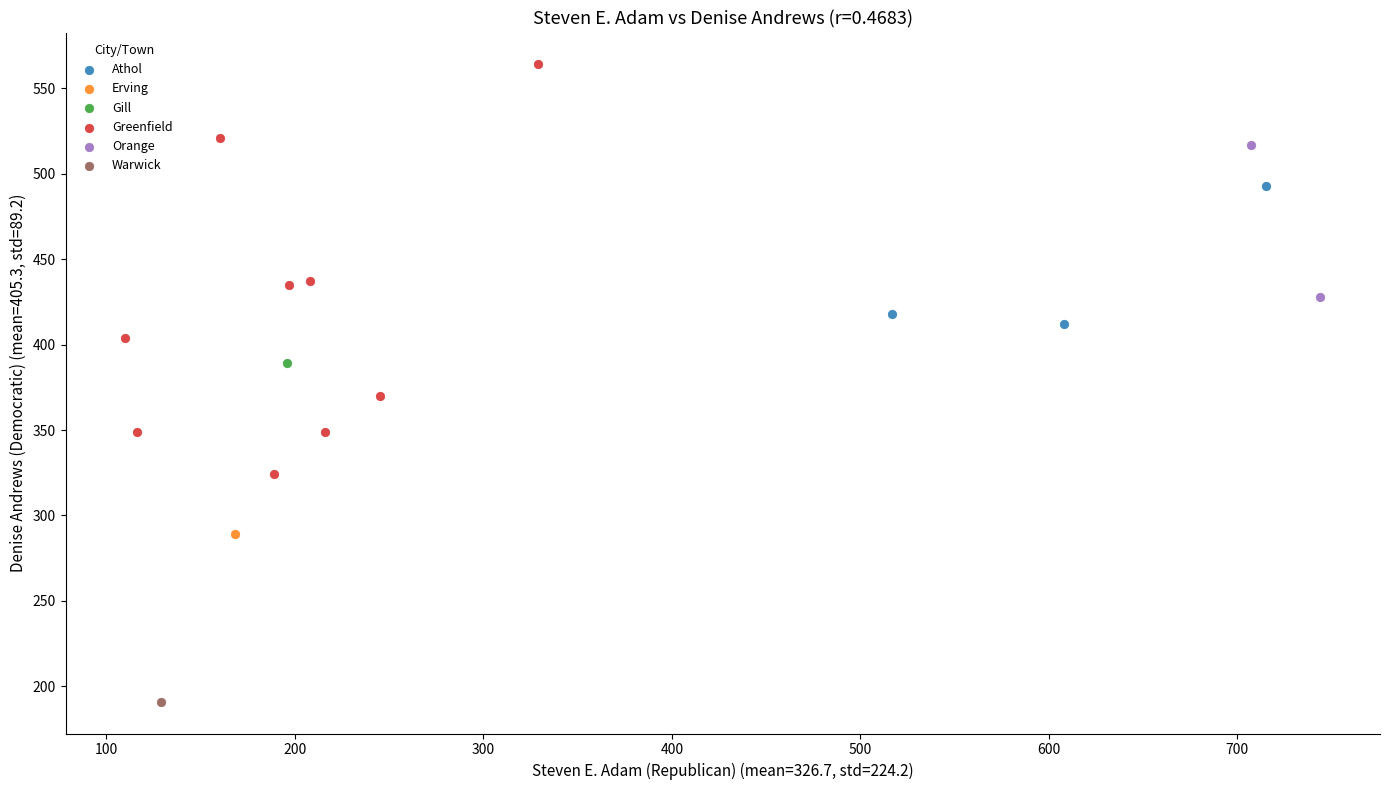

What are all the series names shown in the legend?

Athol, Erving, Gill, Greenfield, Orange, Warwick